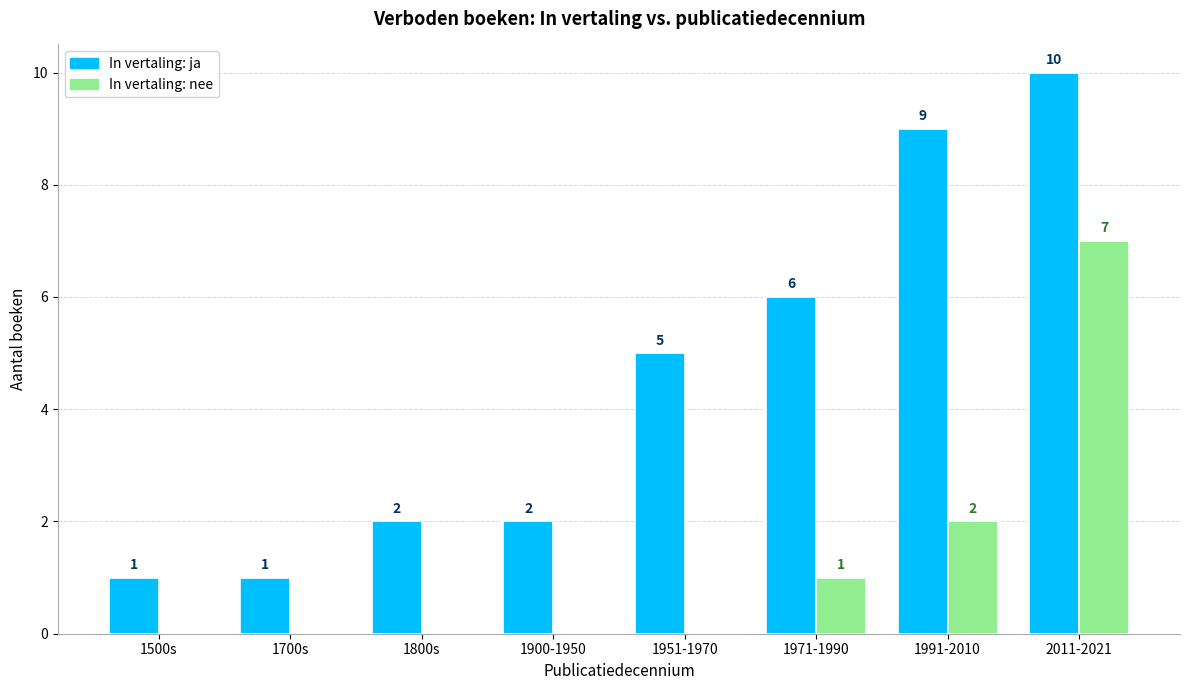

Reading left to right, what are all the values shown in this chart?

ja: 1500s=1	1700s=1	1800s=2	1900-1950=2	1951-1970=5	1971-1990=6	1991-2010=9	2011-2021=10
nee: 1500s=0	1700s=0	1800s=0	1900-1950=0	1951-1970=0	1971-1990=1	1991-2010=2	2011-2021=7